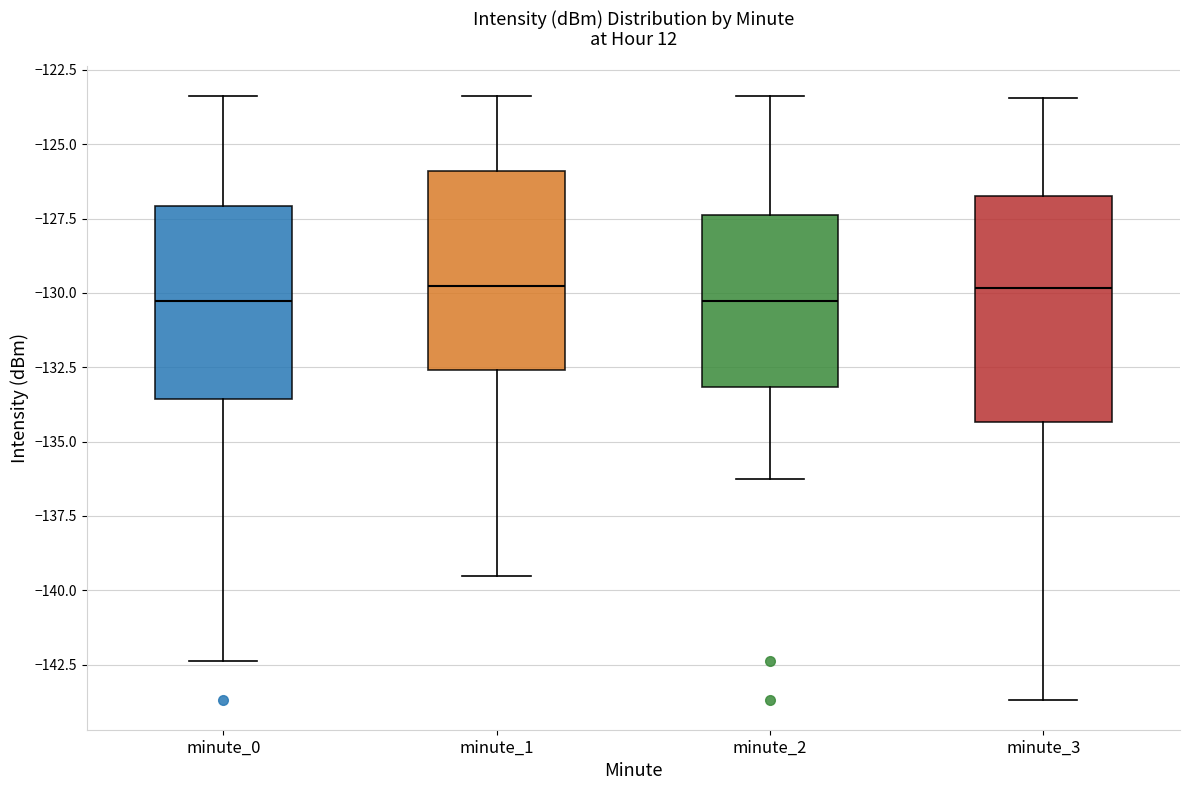

Where does the median line of the box for minute_1 sit on the y-axis? The values are not printed on the chart, so give them approximately, as read against the axis.

-130.0